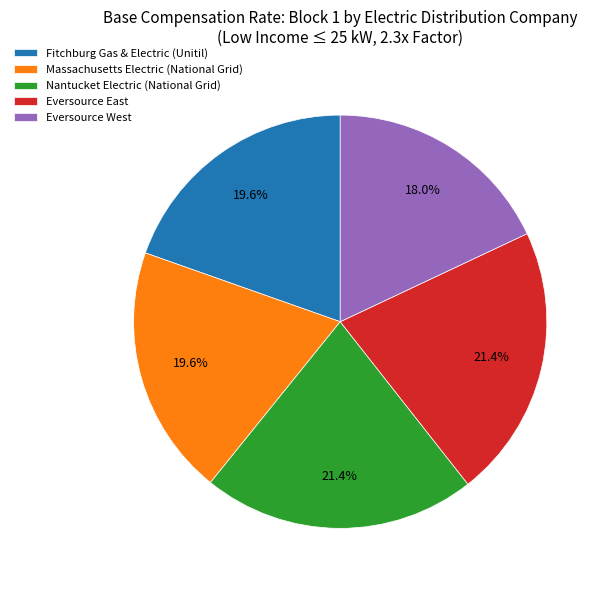

Is it true that Massachusetts Electric (National Grid) is 5% of the pie?

False